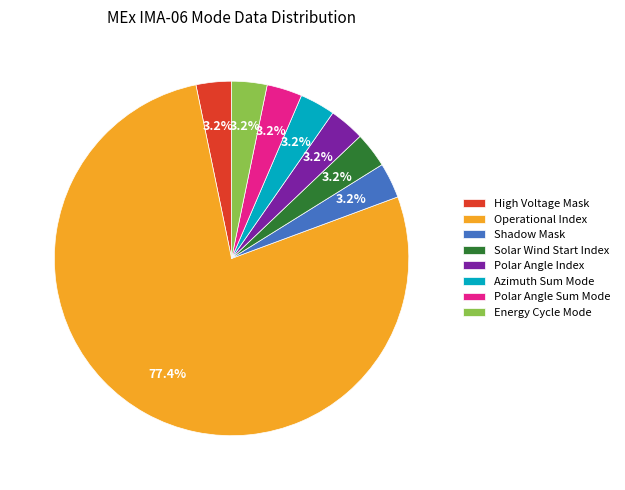

Which slice is the largest?

Operational Index